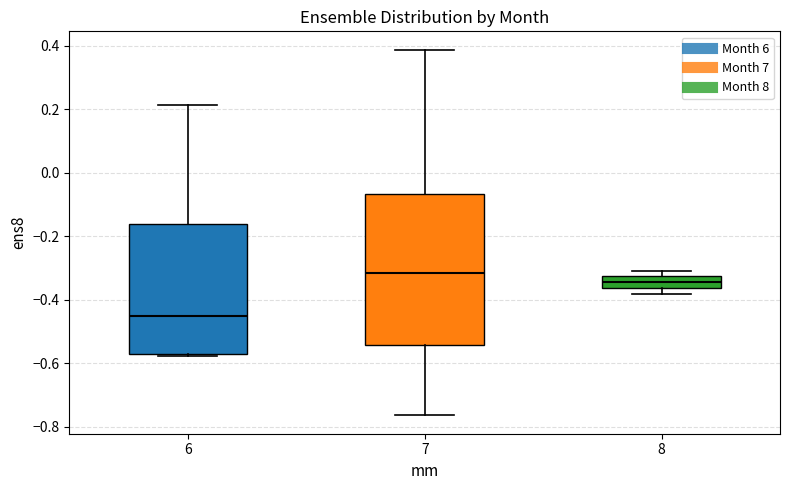

Which box is the tallest, from its lower edge to its upper edge?

7